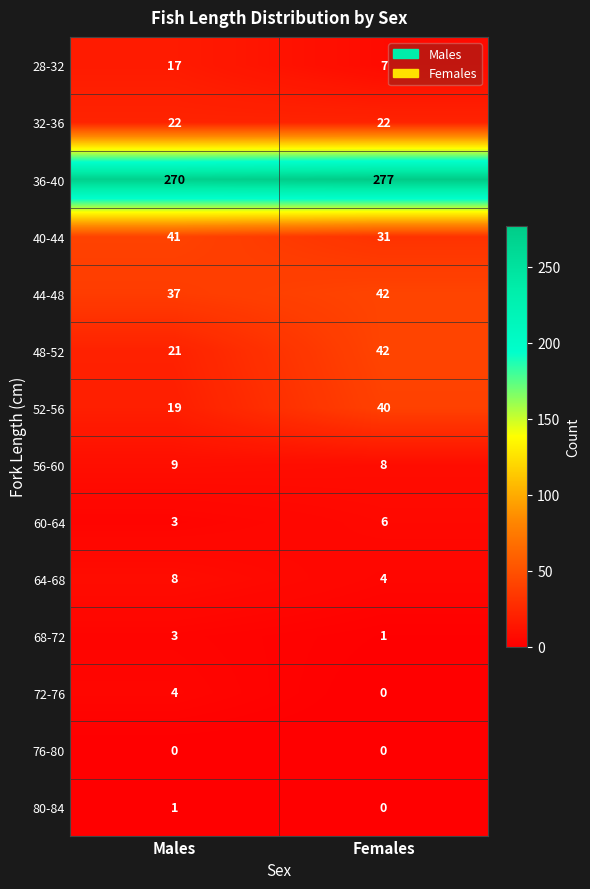

Reading left to right, list all the values displayed in this chart.

28-32: 17	7
32-36: 22	22
36-40: 270	277
40-44: 41	31
44-48: 37	42
48-52: 21	42
52-56: 19	40
56-60: 9	8
60-64: 3	6
64-68: 8	4
68-72: 3	1
72-76: 4	0
76-80: 0	0
80-84: 1	0